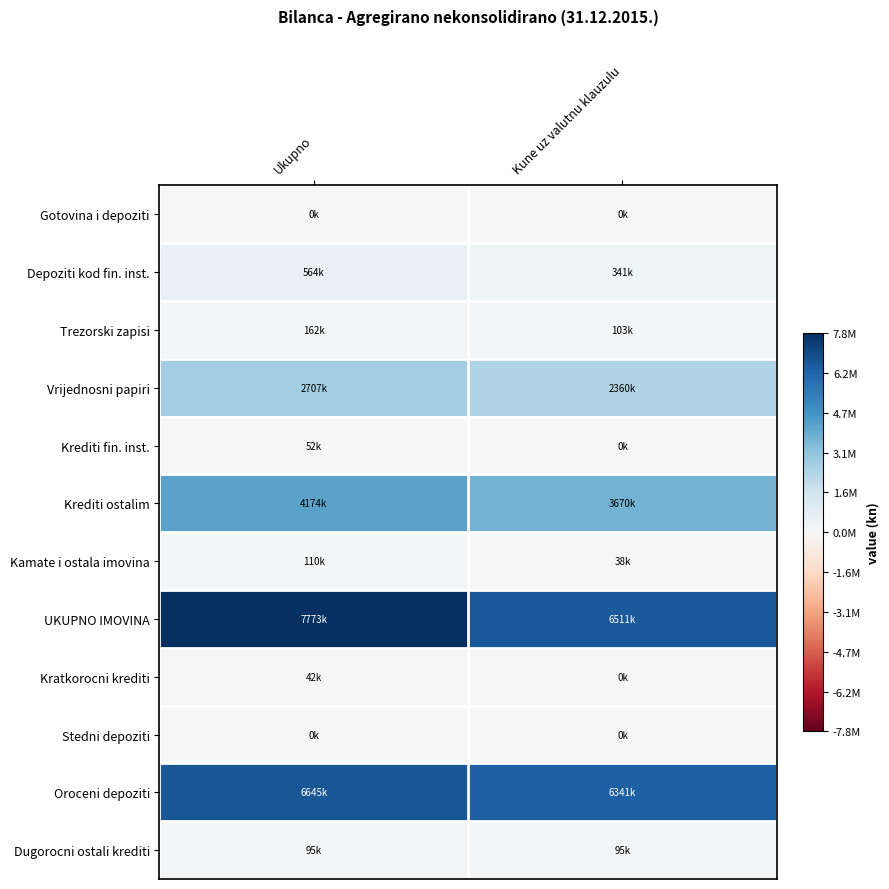

What is the difference between the highest and lowest values at Ukupno?

1.0